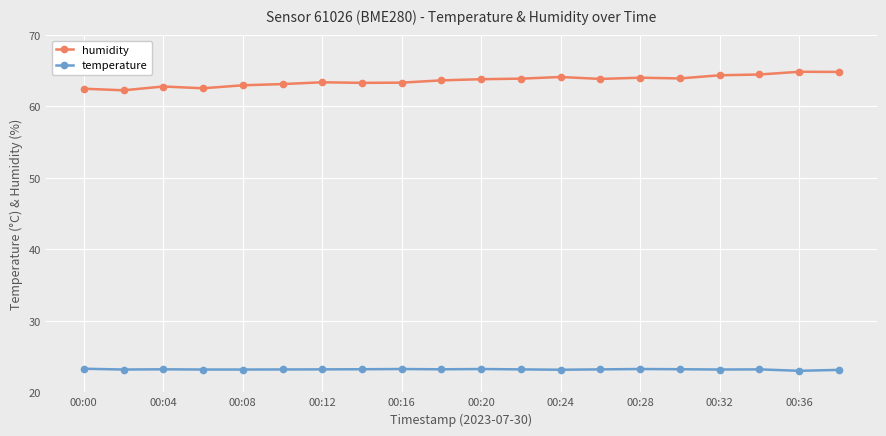

List the series in order of their peak value, lowest first.

temperature, humidity